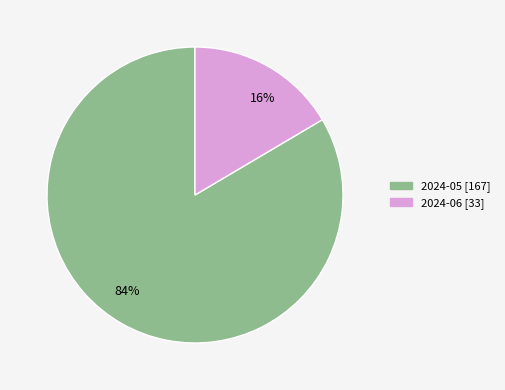

Is it true that 84% is 98% of the pie?

False